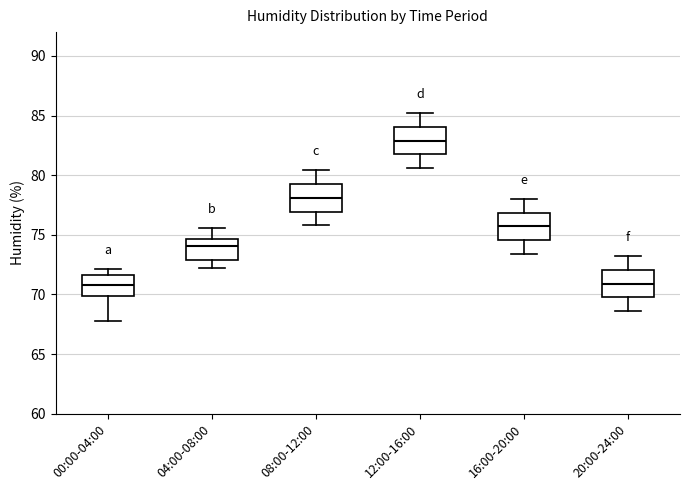

Where does the median line of the box for 12:00-16:00 sit on the y-axis? The values are not printed on the chart, so give them approximately, as read against the axis.

83.0